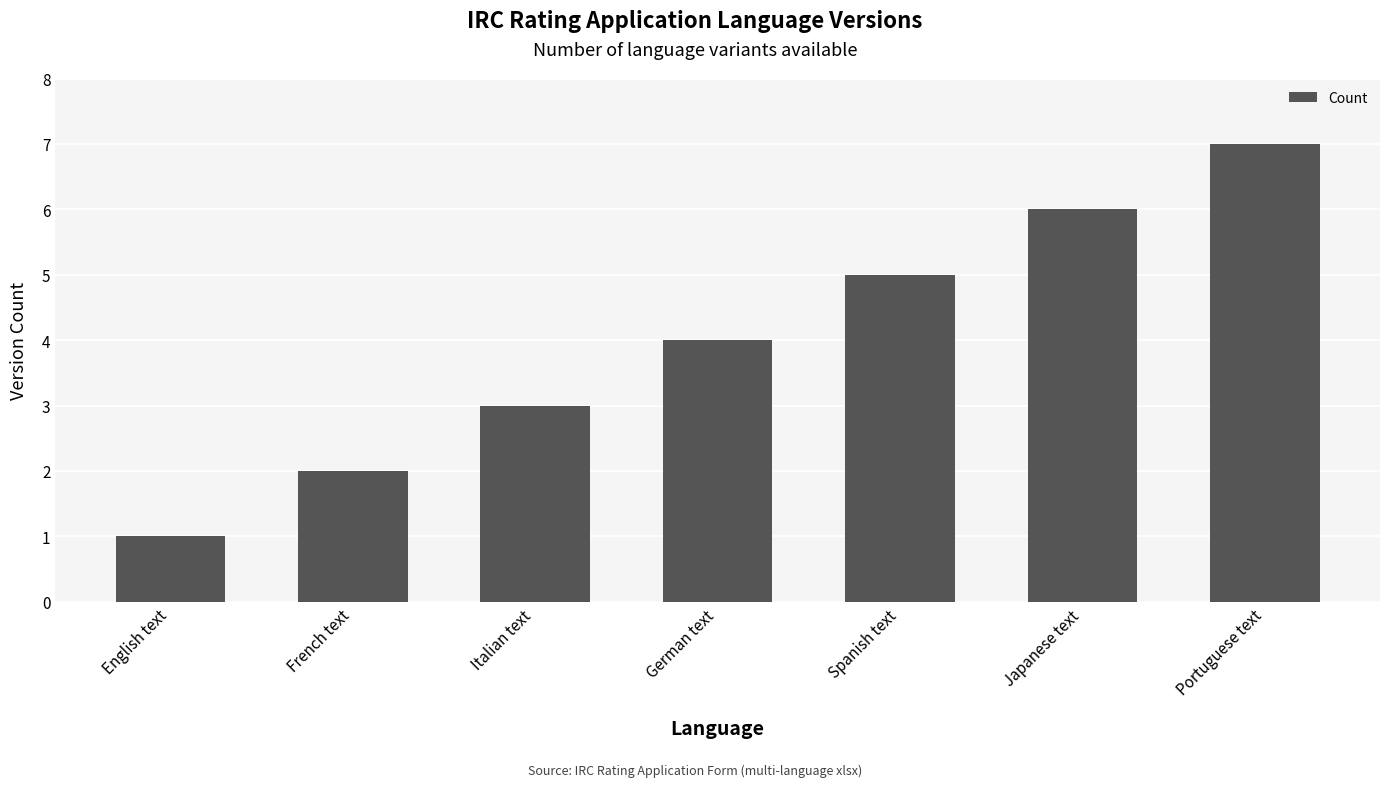

The chart shows a value of 5 at Spanish text. True or false?

True